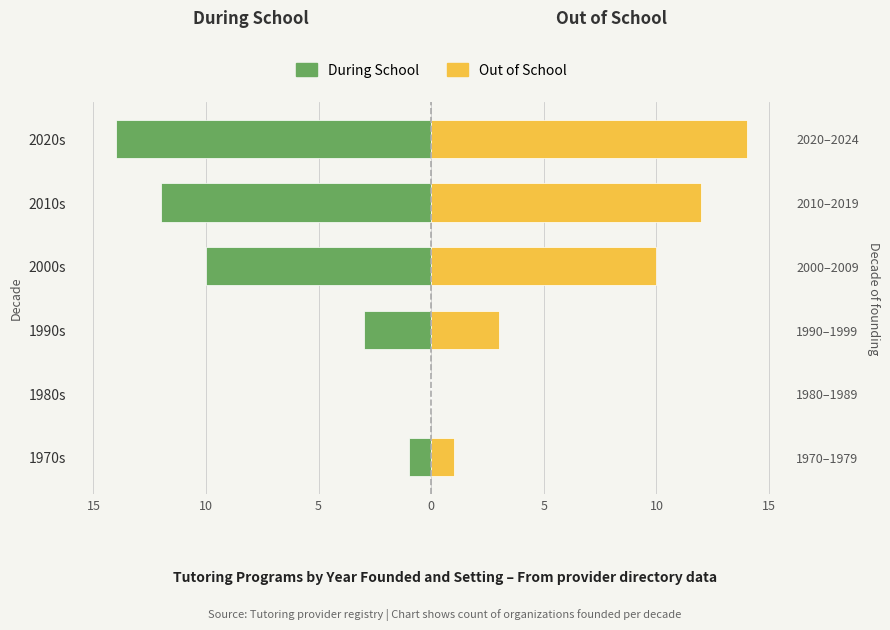

How many groups of bars are there?

6